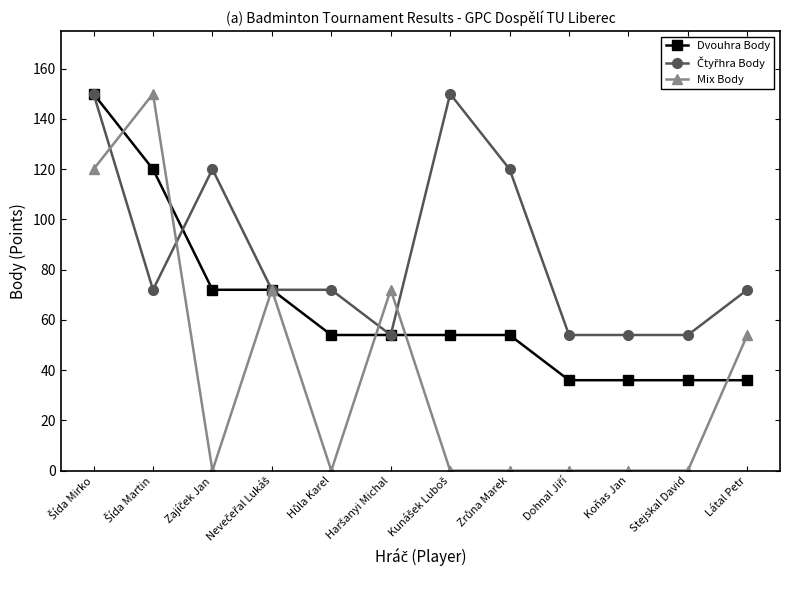

What is the label of the 10th point from the left?

Koňas Jan